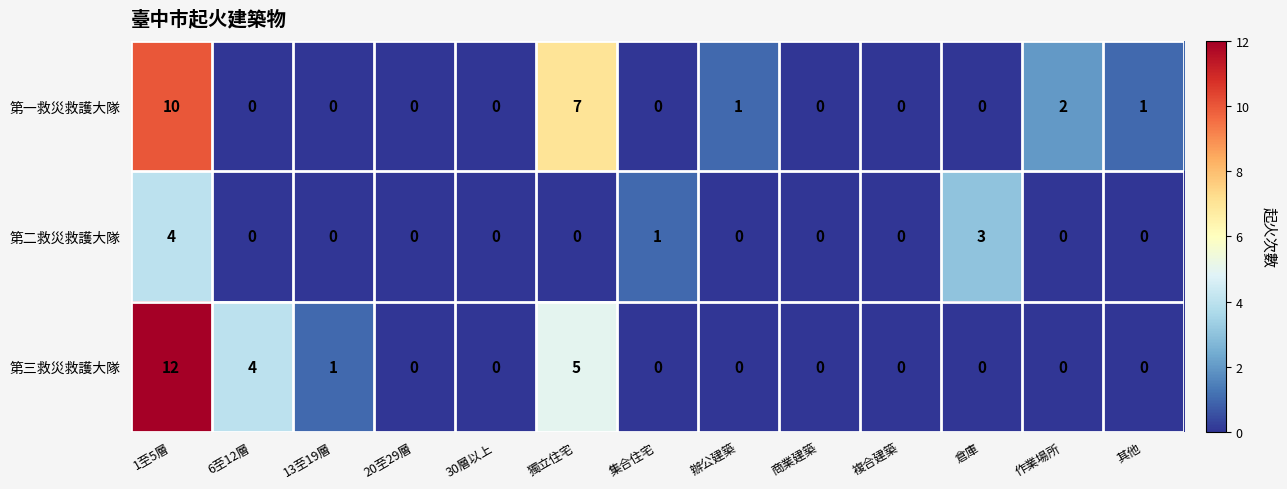

The value of 第一救災救護大隊 at 13至19層 is 4. True or false?

False